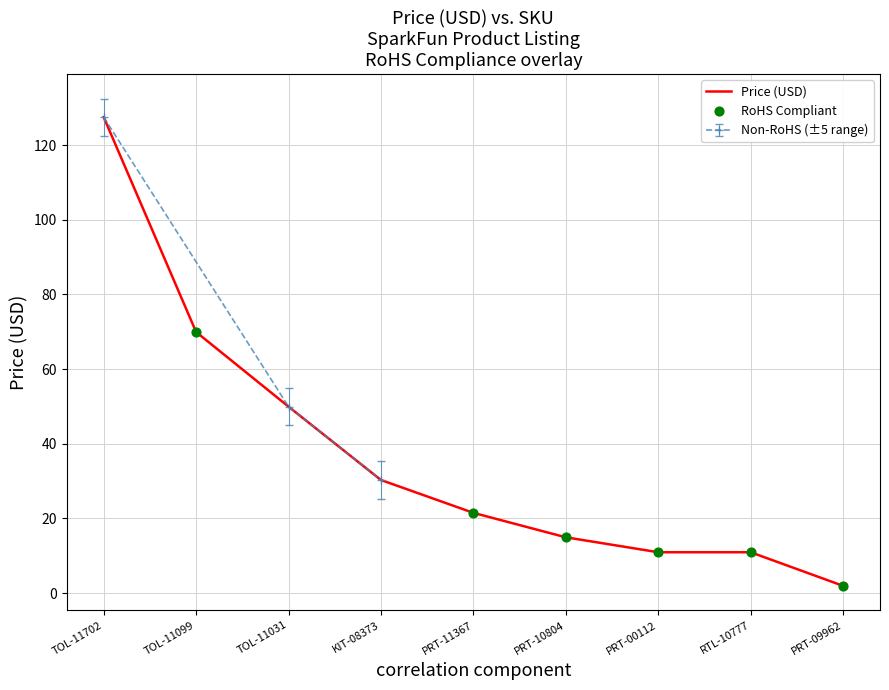

Which series reaches the maximum Y coordinate?

Price (USD)